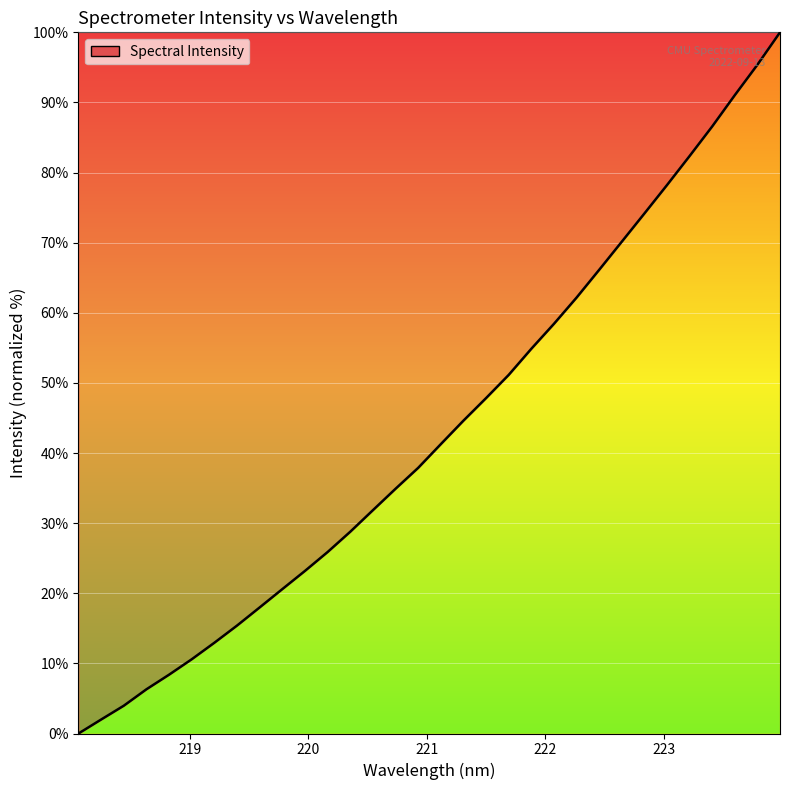

What is the difference between the maximum and minimum values?

100.0